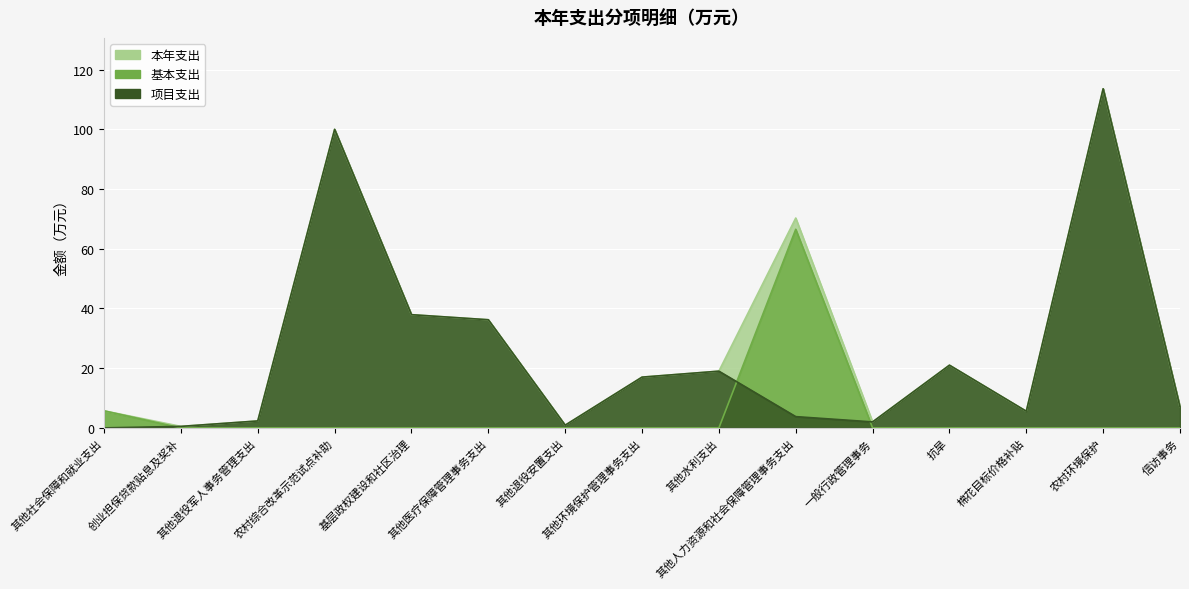

What is the difference between the second highest and second lowest values in the 本年支出 series?

99.1